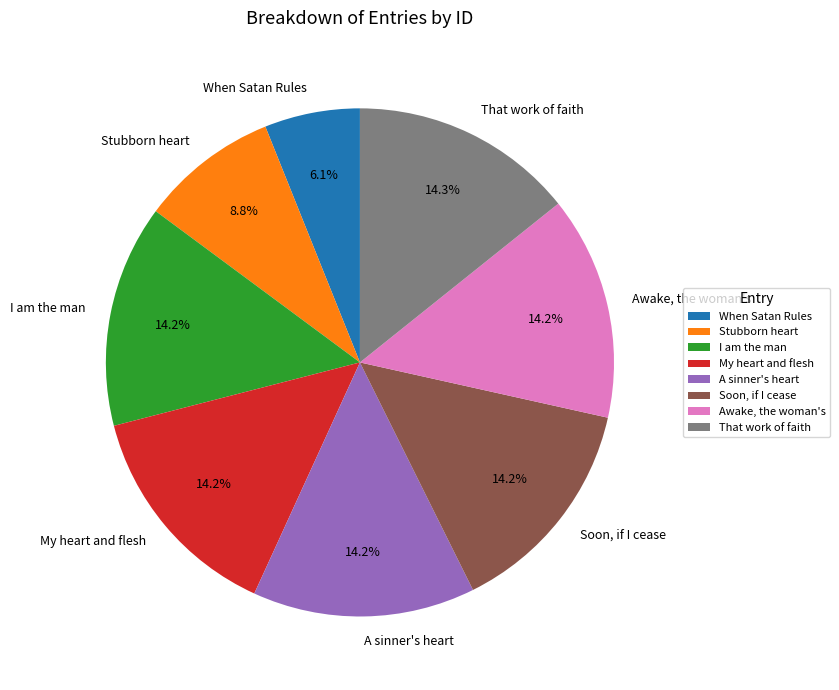

Which category has the smallest portion of the pie?

When Satan Rules